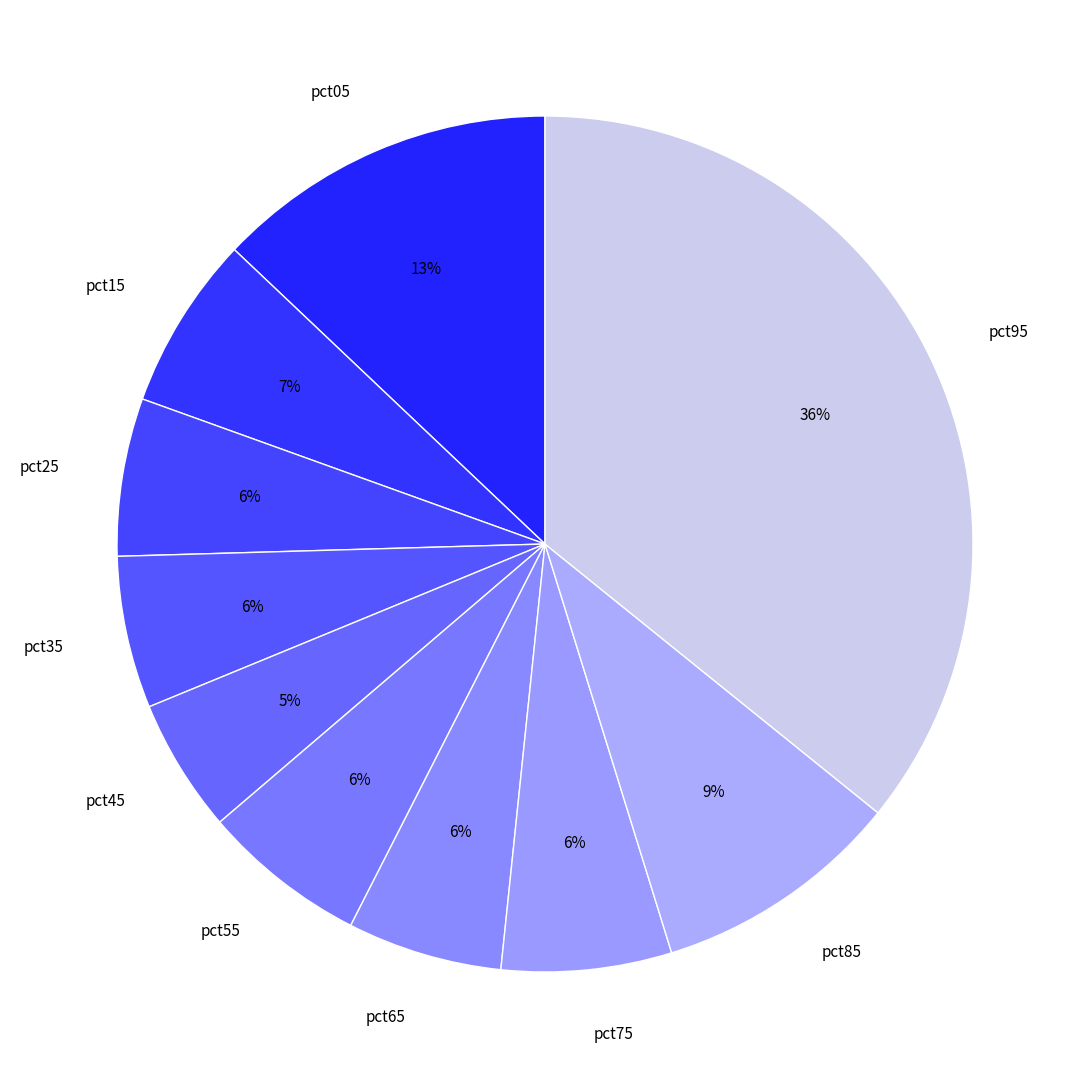

Is it true that pct65 is 13% of the pie?

False